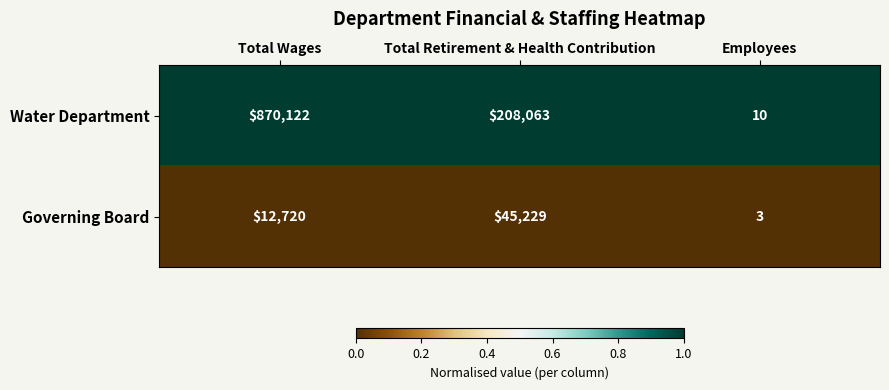

How many series are shown in this chart?

2